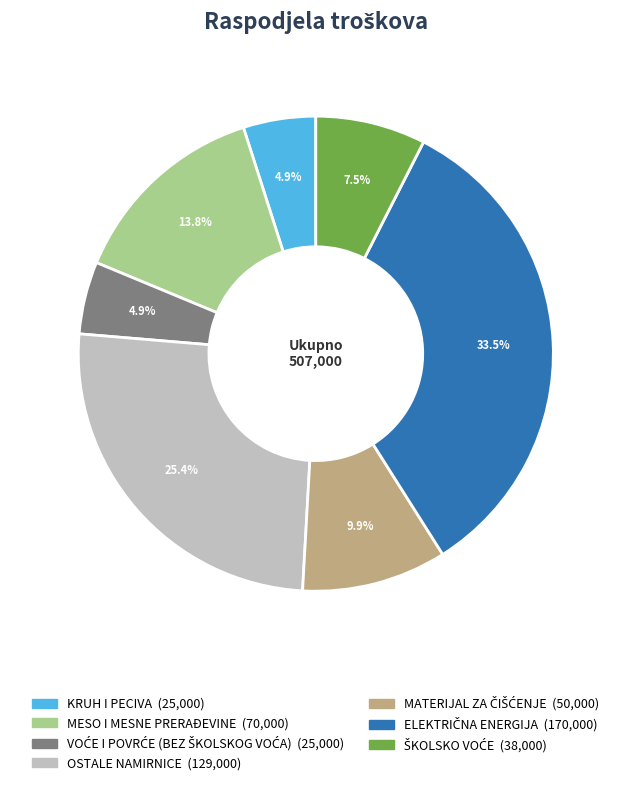

How much of the chart is everything except KRUH I PECIVA?

95.1%